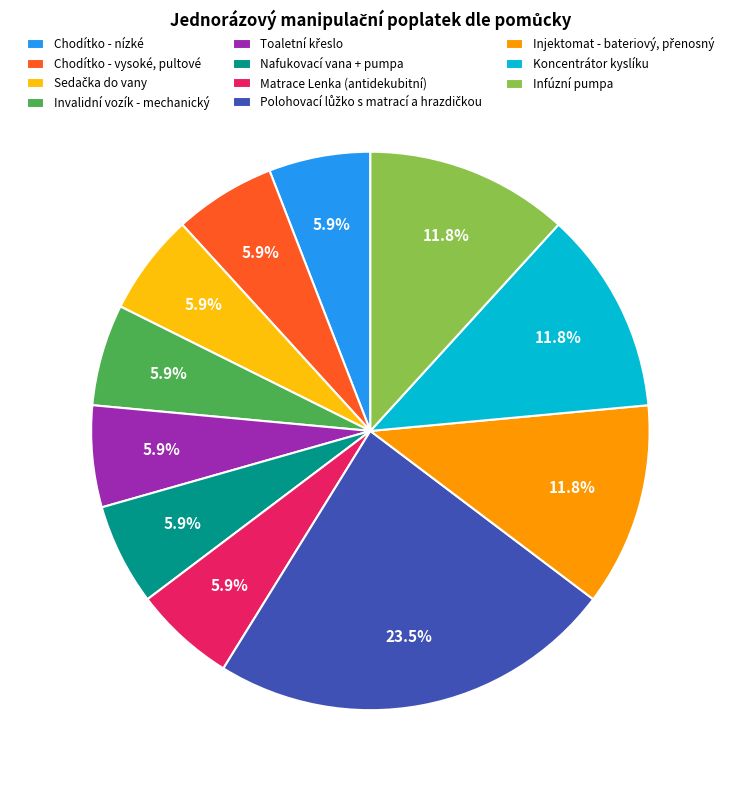

Does Koncentrátor kyslíku account for over 50% of the chart?

No